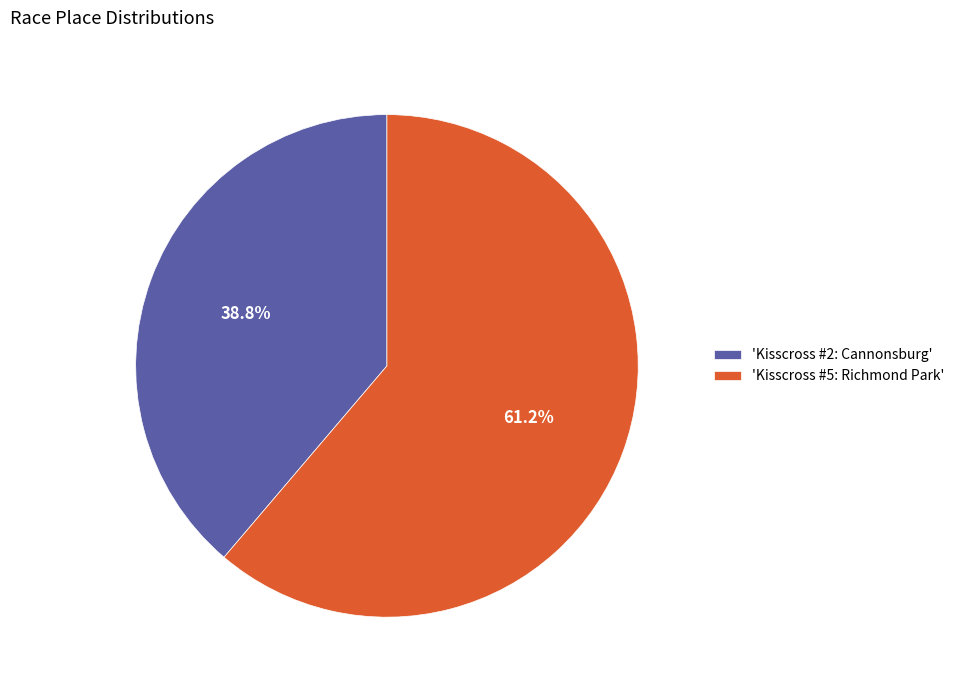

Rank the categories by value from lowest to highest.

'Kisscross #2: Cannonsburg', 'Kisscross #5: Richmond Park'